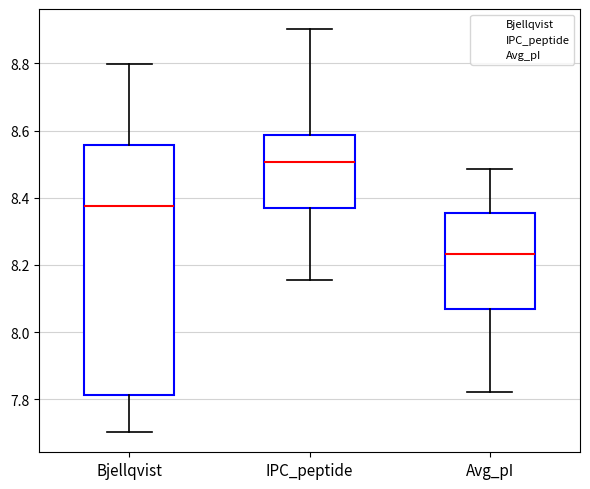

Which box is the tallest, from its lower edge to its upper edge?

Bjellqvist